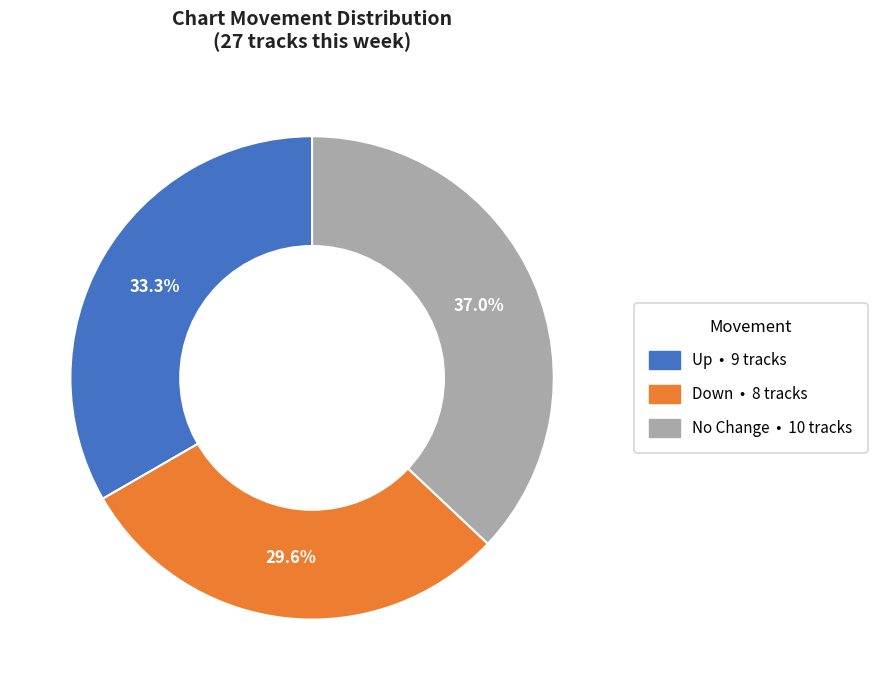

Does any single category account for the majority?

No